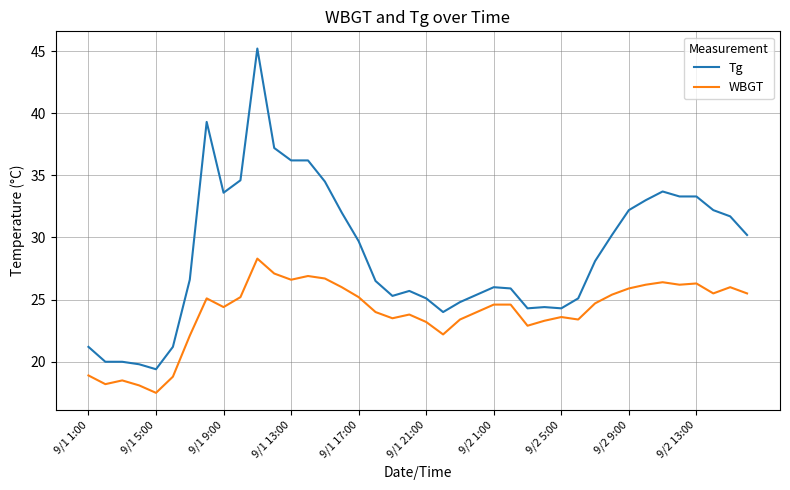

What is the lowest value of the Tg series?

19.4